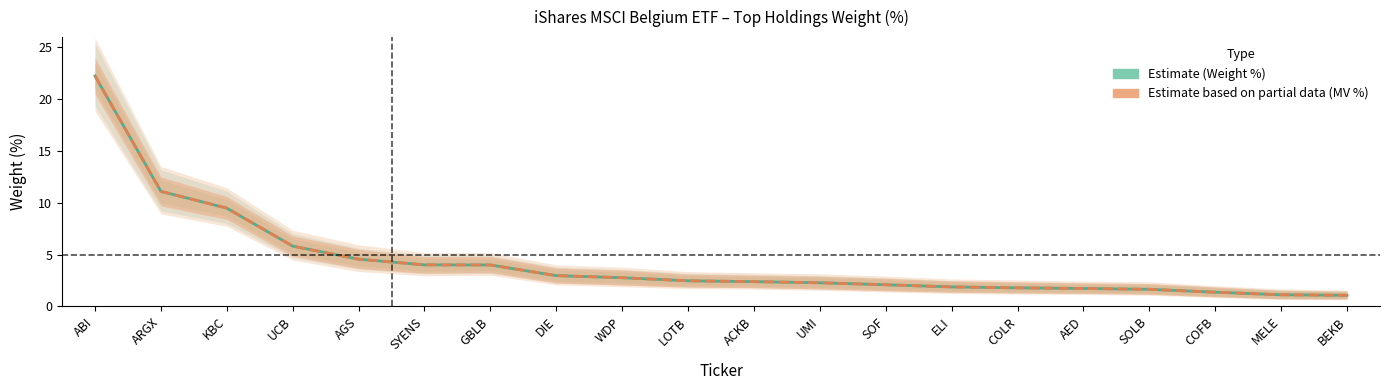

What is the highest value of the Estimate based on partial data (MV %) series?

22.2